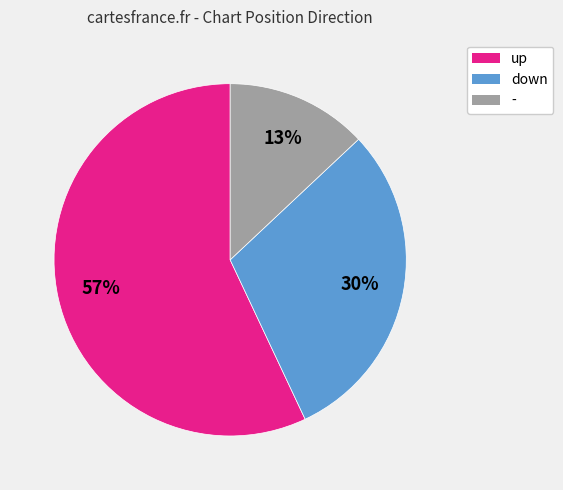

Between up and down, which is larger?

up